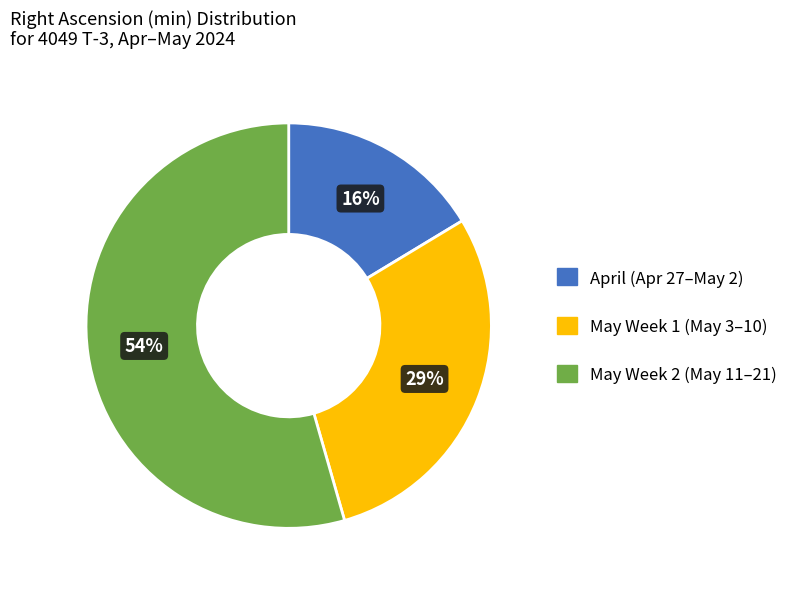

To the nearest percent, what is the difference between the largest and smallest slice percentages?

38%